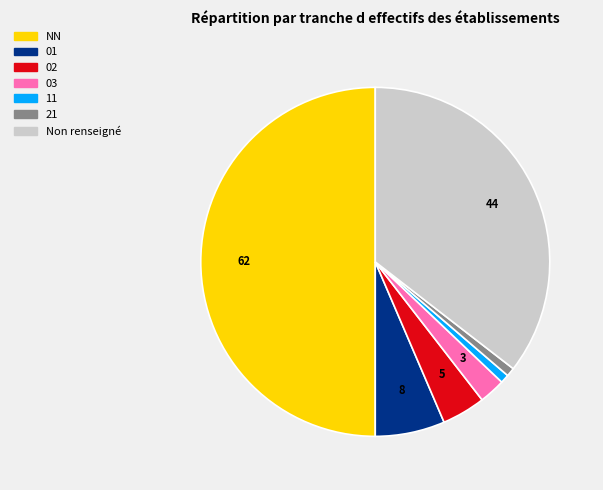

Do 02 and 01 together represent more than half of the pie?

No